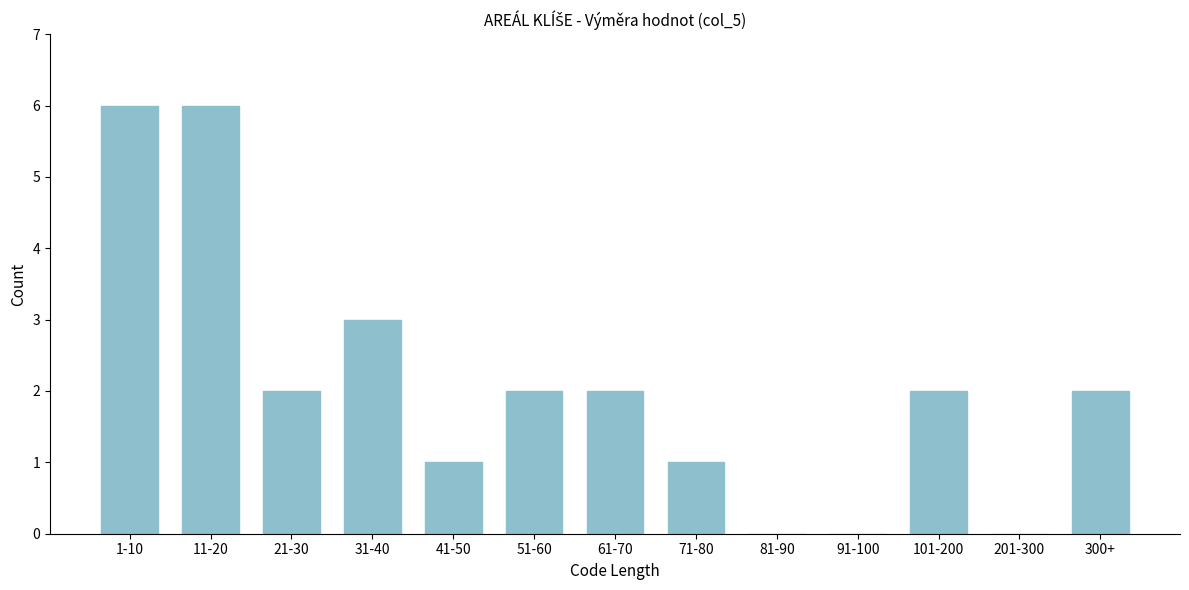

Is it true that the value at 201-300 is 0?

True